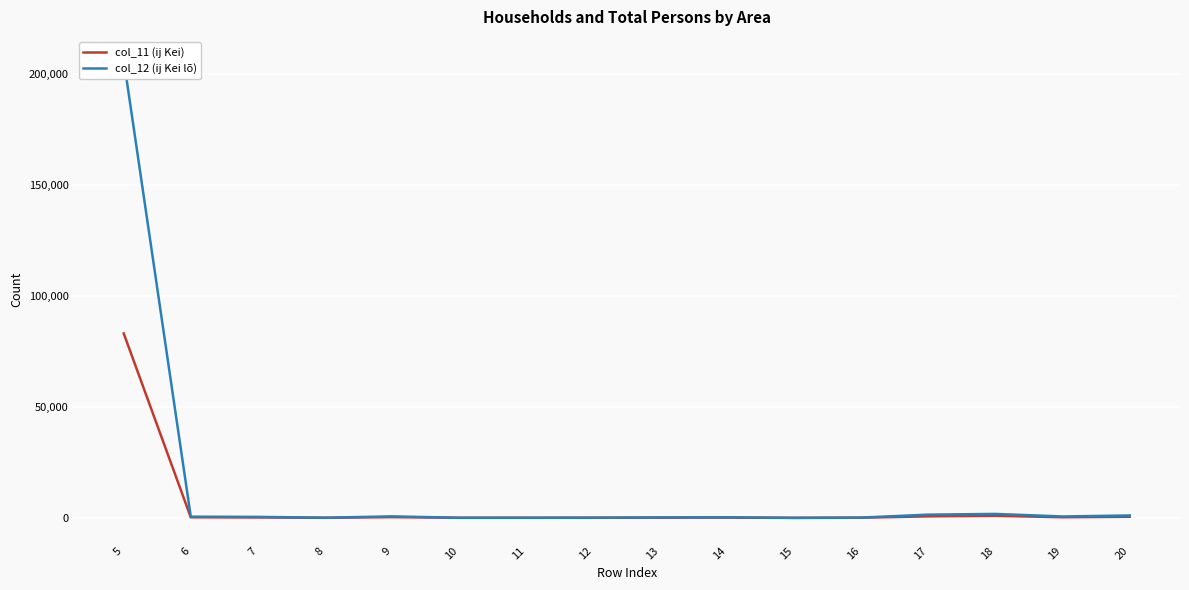

Reading left to right, transcribe all the data shown in this chart.

col_11 (ij Kei): 83031	260	199	33	332	28	35	46	105	118	6	70	691	937	277	500
col_12 (ij Kei lõ): 206230	542	440	71	681	53	63	100	206	259	17	135	1459	1776	628	1087